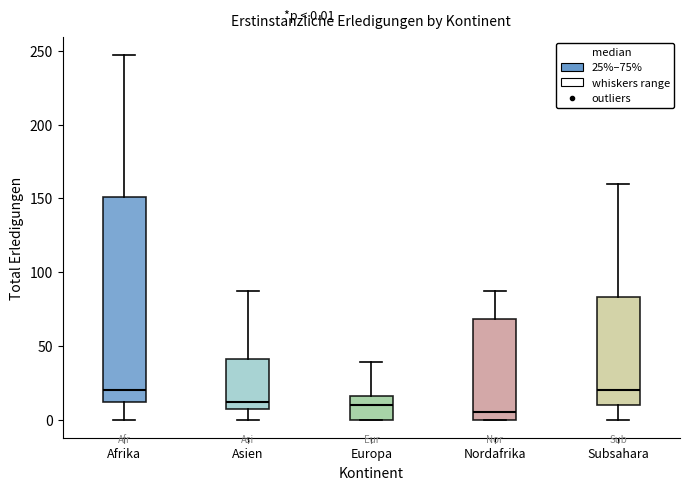

Comparing the boxes themselves (not the whiskers), which one is the tallest?

Afrika